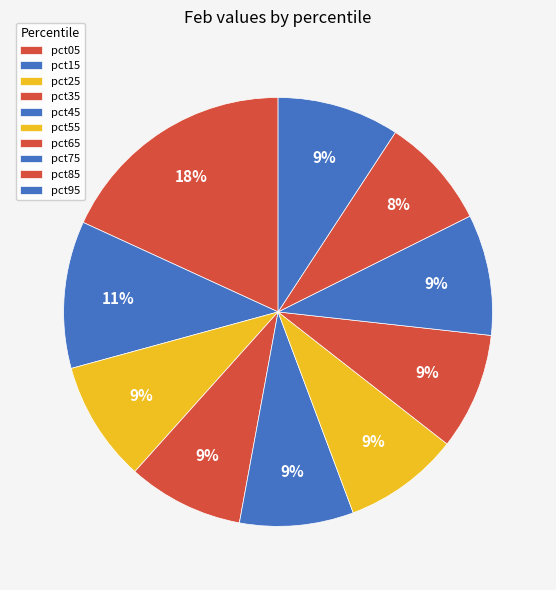

Count the number of slices in the pie.

10